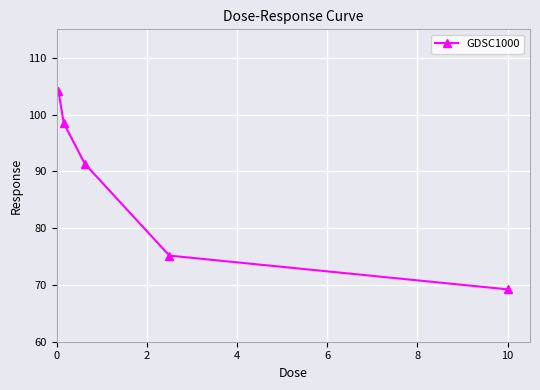

What is the difference between the second highest and minimum values?

29.3